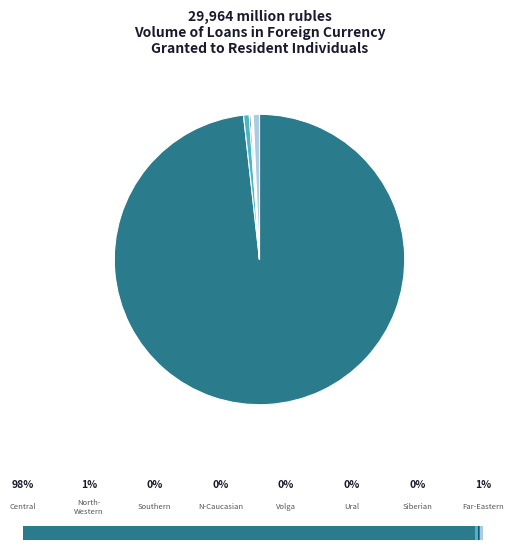

Which slice represents more than half of the pie?

Central Federal District